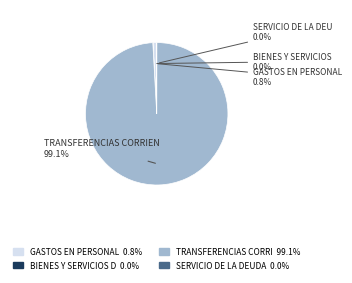

Is there any slice that represents more than half of the pie?

Yes